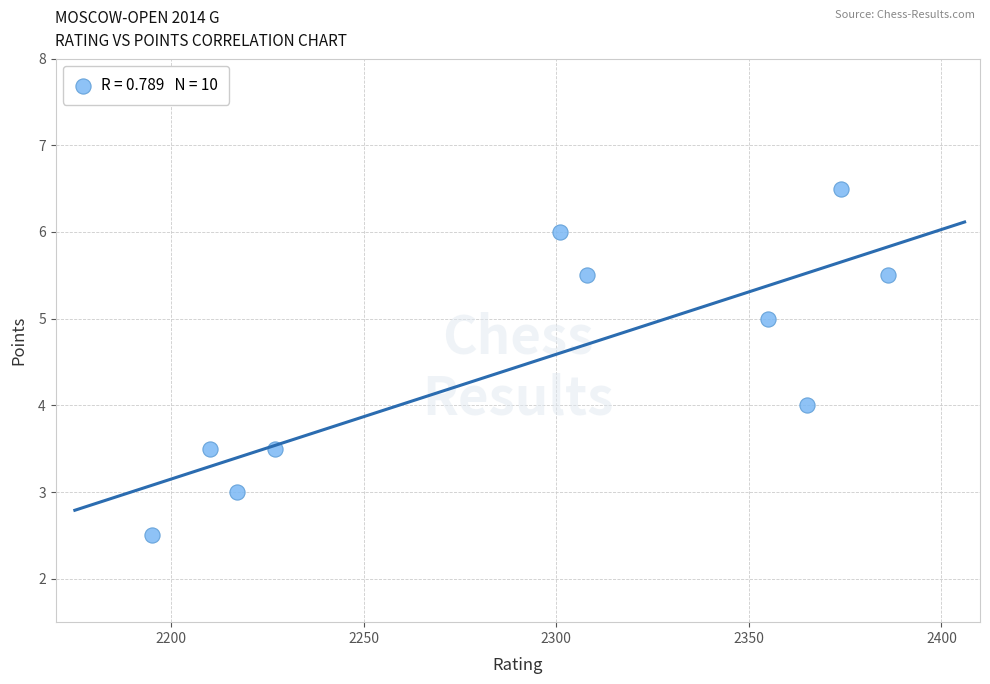

What is the average Y value?

4.5